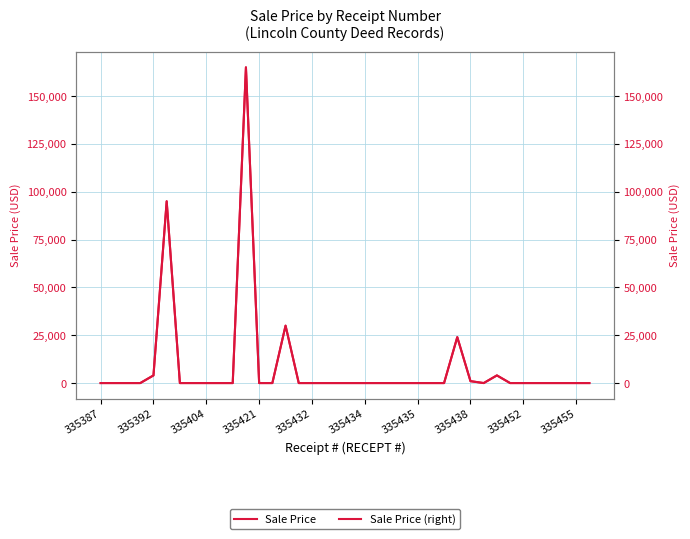

At how many categories does at least one series exceed 100065?

1